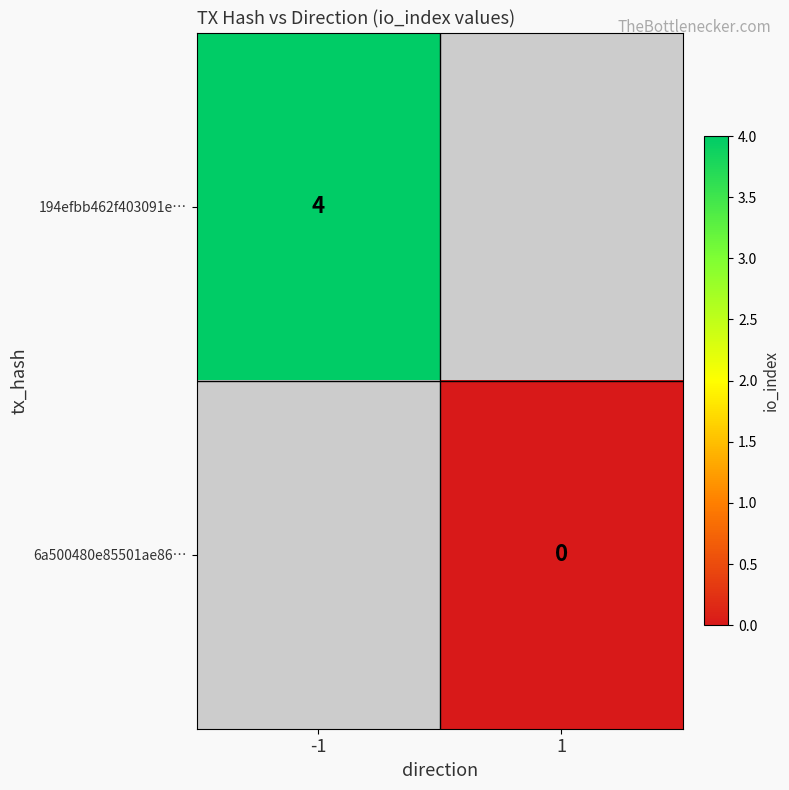

The value of 194efbb462f403091e… at -1 is 4. True or false?

True